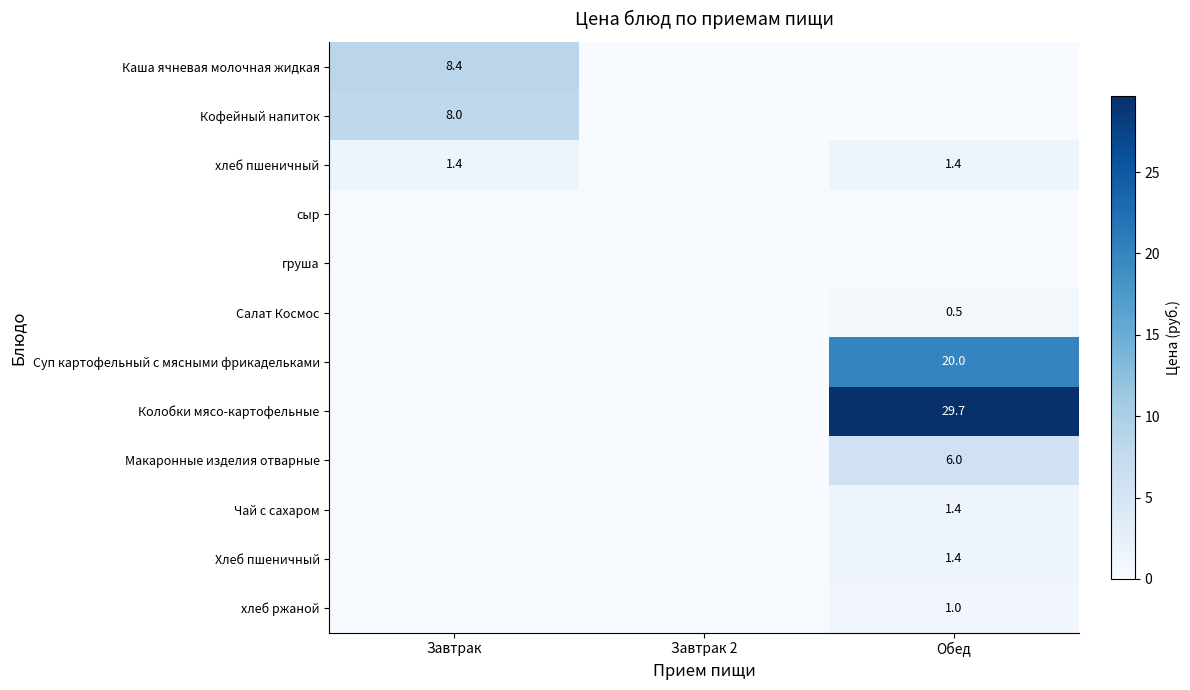

The хлеб пшеничный series shows 2.0 at Завтрак. True or false?

False